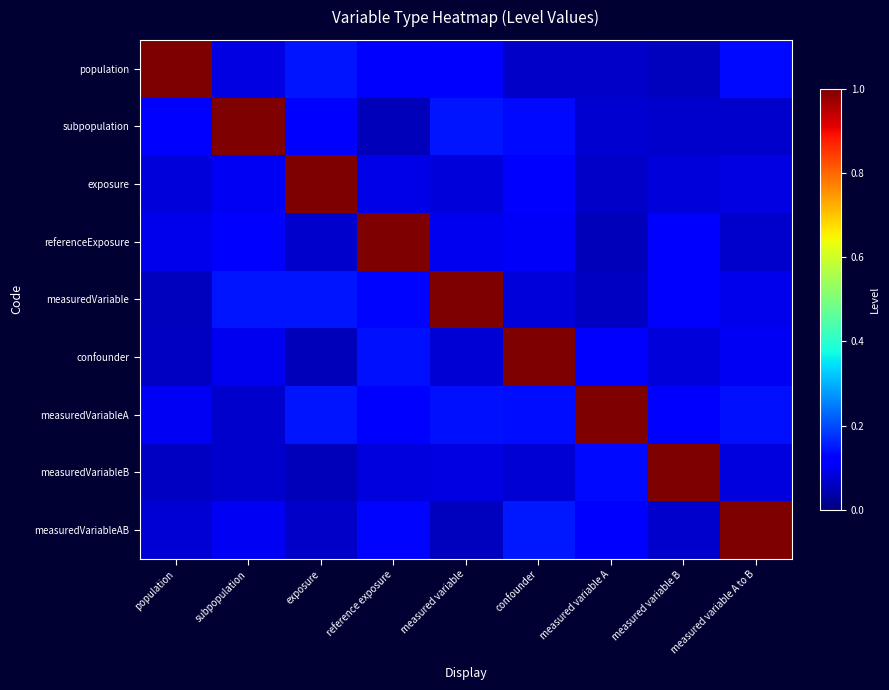

Reading left to right, extract all data points from this chart.

population: population=1.0	subpopulation=0.1	exposure=0.1	reference exposure=0.1	measured variable=0.1	confounder=0.1	measured variable A=0.1	measured variable B=0.1	measured variable A to B=0.1
subpopulation: population=0.1	subpopulation=1.0	exposure=0.1	reference exposure=0.1	measured variable=0.1	confounder=0.1	measured variable A=0.1	measured variable B=0.1	measured variable A to B=0.1
exposure: population=0.1	subpopulation=0.1	exposure=1.0	reference exposure=0.1	measured variable=0.1	confounder=0.1	measured variable A=0.1	measured variable B=0.1	measured variable A to B=0.1
referenceExposure: population=0.1	subpopulation=0.1	exposure=0.1	reference exposure=1.0	measured variable=0.1	confounder=0.1	measured variable A=0.1	measured variable B=0.1	measured variable A to B=0.1
measuredVariable: population=0.1	subpopulation=0.1	exposure=0.1	reference exposure=0.1	measured variable=1.0	confounder=0.1	measured variable A=0.1	measured variable B=0.1	measured variable A to B=0.1
confounder: population=0.1	subpopulation=0.1	exposure=0.1	reference exposure=0.1	measured variable=0.1	confounder=1.0	measured variable A=0.1	measured variable B=0.1	measured variable A to B=0.1
measuredVariableA: population=0.1	subpopulation=0.1	exposure=0.1	reference exposure=0.1	measured variable=0.1	confounder=0.1	measured variable A=1.0	measured variable B=0.1	measured variable A to B=0.1
measuredVariableB: population=0.1	subpopulation=0.1	exposure=0.1	reference exposure=0.1	measured variable=0.1	confounder=0.1	measured variable A=0.1	measured variable B=1.0	measured variable A to B=0.1
measuredVariableAB: population=0.1	subpopulation=0.1	exposure=0.1	reference exposure=0.1	measured variable=0.1	confounder=0.1	measured variable A=0.1	measured variable B=0.1	measured variable A to B=1.0